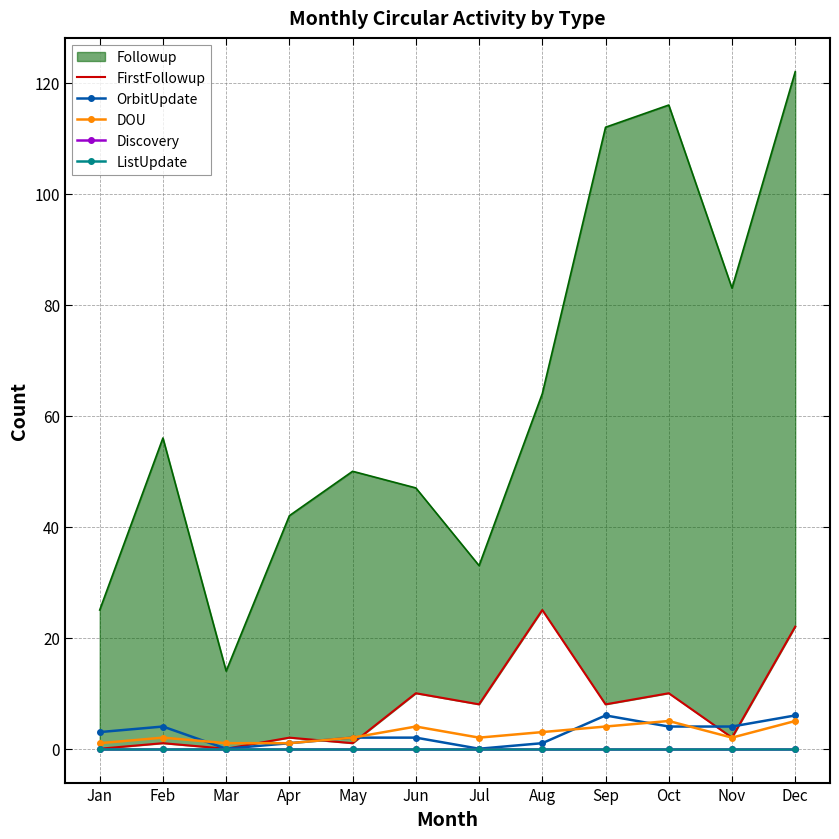

Is the value of DOU at Nov greater than the value of ListUpdate at Jan?

Yes